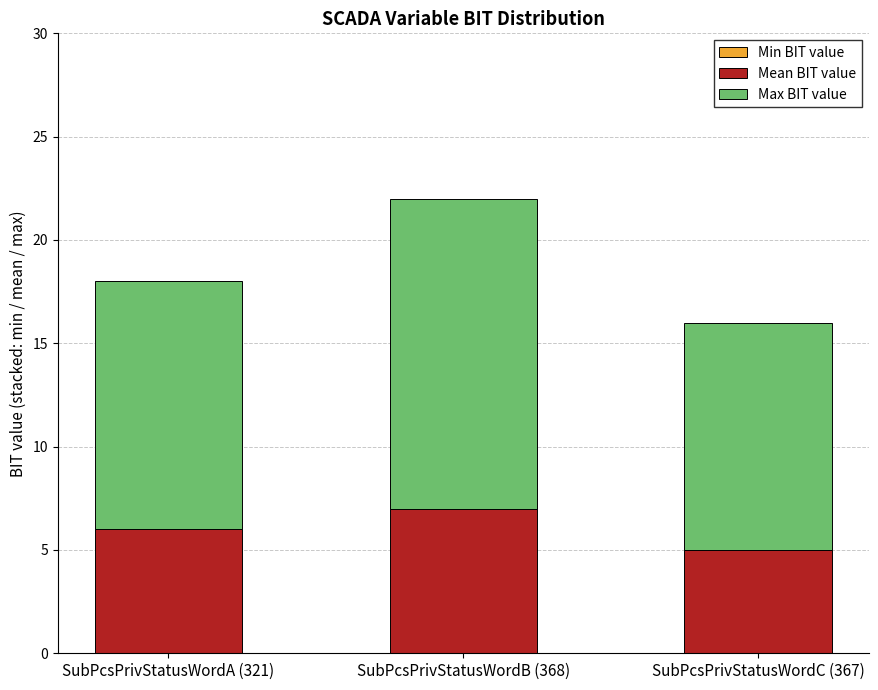

Is it true that Mean BIT value equals 5 at SubPcsPrivStatusWordB (368)?

False